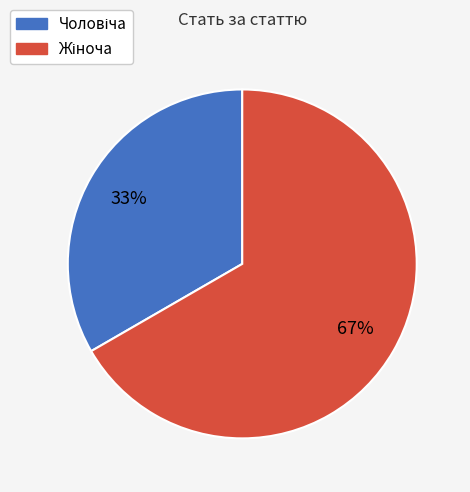

To the nearest percent, what is the average slice percentage?

50%